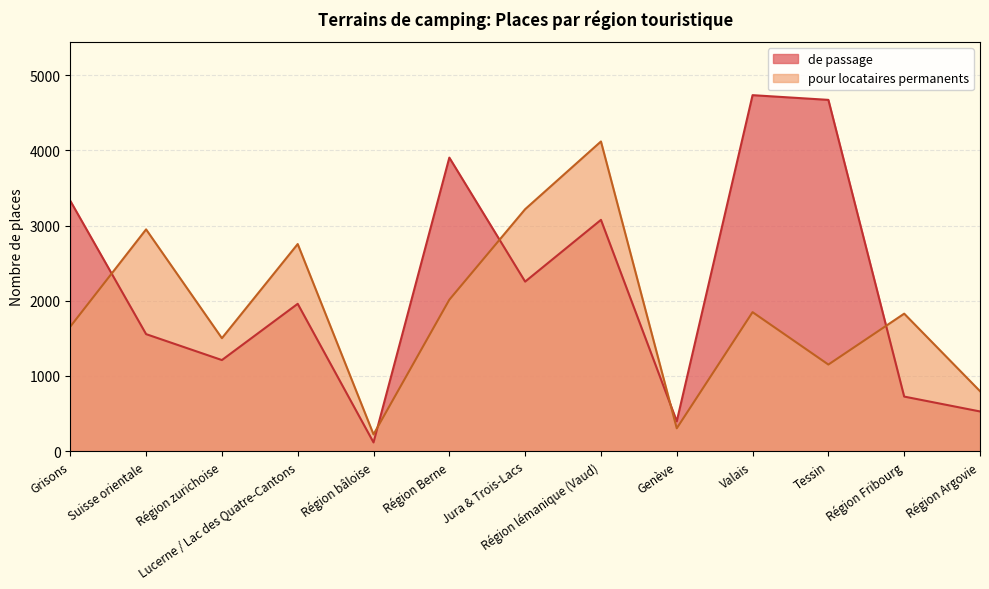

What is the total value across all series at Région Argovie?

1324.1